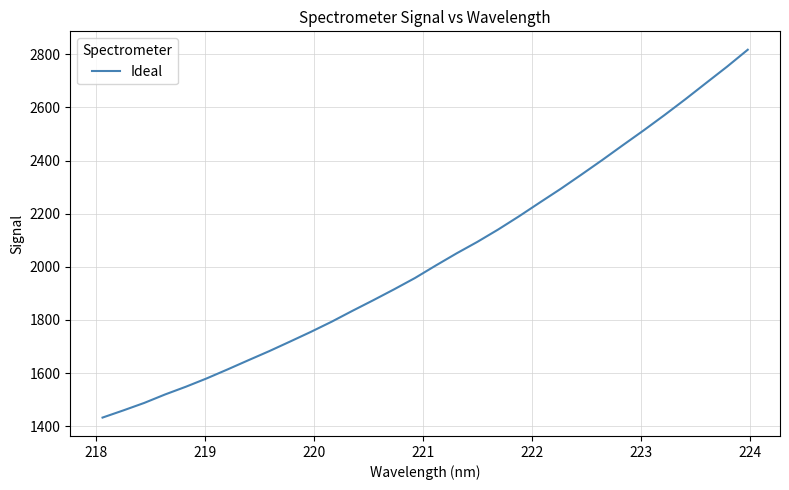

What is the maximum value shown in the chart?

2817.0